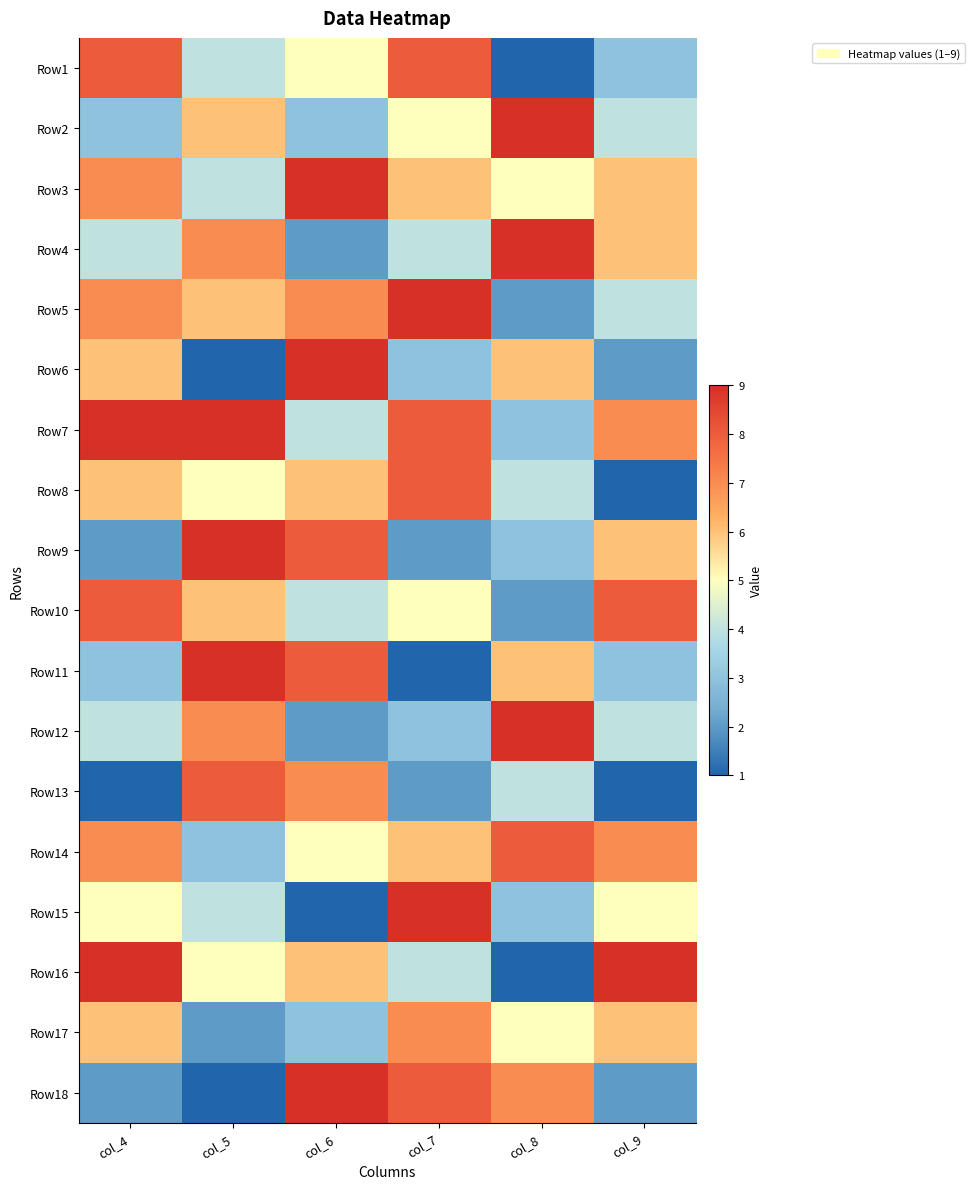

Reading left to right, what are all the values shown in this chart?

Row1: col_4=8	col_5=4	col_6=5	col_7=8	col_8=1	col_9=3
Row2: col_4=3	col_5=6	col_6=3	col_7=5	col_8=9	col_9=4
Row3: col_4=7	col_5=4	col_6=9	col_7=6	col_8=5	col_9=6
Row4: col_4=4	col_5=7	col_6=2	col_7=4	col_8=9	col_9=6
Row5: col_4=7	col_5=6	col_6=7	col_7=9	col_8=2	col_9=4
Row6: col_4=6	col_5=1	col_6=9	col_7=3	col_8=6	col_9=2
Row7: col_4=9	col_5=9	col_6=4	col_7=8	col_8=3	col_9=7
Row8: col_4=6	col_5=5	col_6=6	col_7=8	col_8=4	col_9=1
Row9: col_4=2	col_5=9	col_6=8	col_7=2	col_8=3	col_9=6
Row10: col_4=8	col_5=6	col_6=4	col_7=5	col_8=2	col_9=8
Row11: col_4=3	col_5=9	col_6=8	col_7=1	col_8=6	col_9=3
Row12: col_4=4	col_5=7	col_6=2	col_7=3	col_8=9	col_9=4
Row13: col_4=1	col_5=8	col_6=7	col_7=2	col_8=4	col_9=1
Row14: col_4=7	col_5=3	col_6=5	col_7=6	col_8=8	col_9=7
Row15: col_4=5	col_5=4	col_6=1	col_7=9	col_8=3	col_9=5
Row16: col_4=9	col_5=5	col_6=6	col_7=4	col_8=1	col_9=9
Row17: col_4=6	col_5=2	col_6=3	col_7=7	col_8=5	col_9=6
Row18: col_4=2	col_5=1	col_6=9	col_7=8	col_8=7	col_9=2